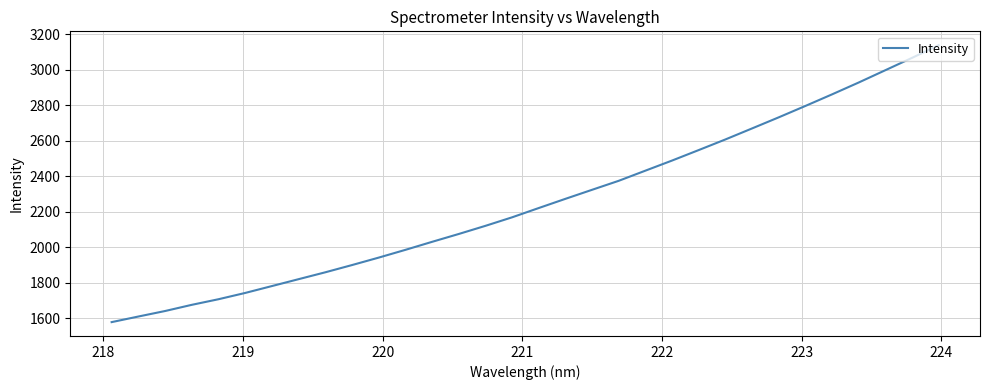

What is the difference between the maximum and minimum values?

1559.1